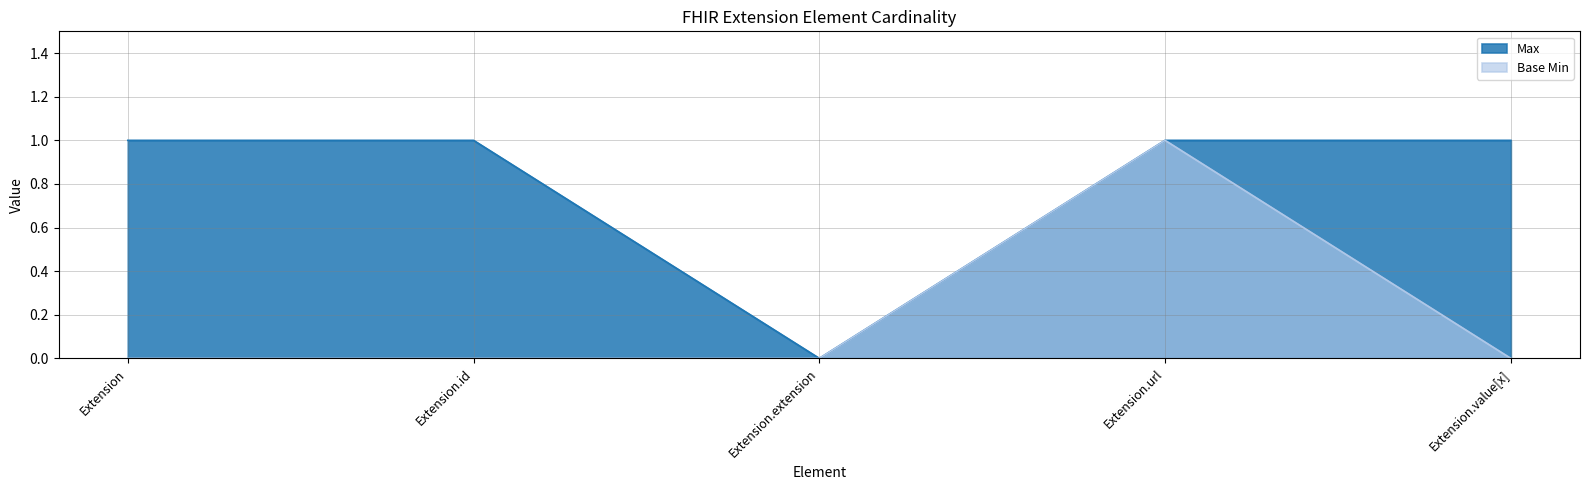

The Max series shows 1 at Extension.url. True or false?

False